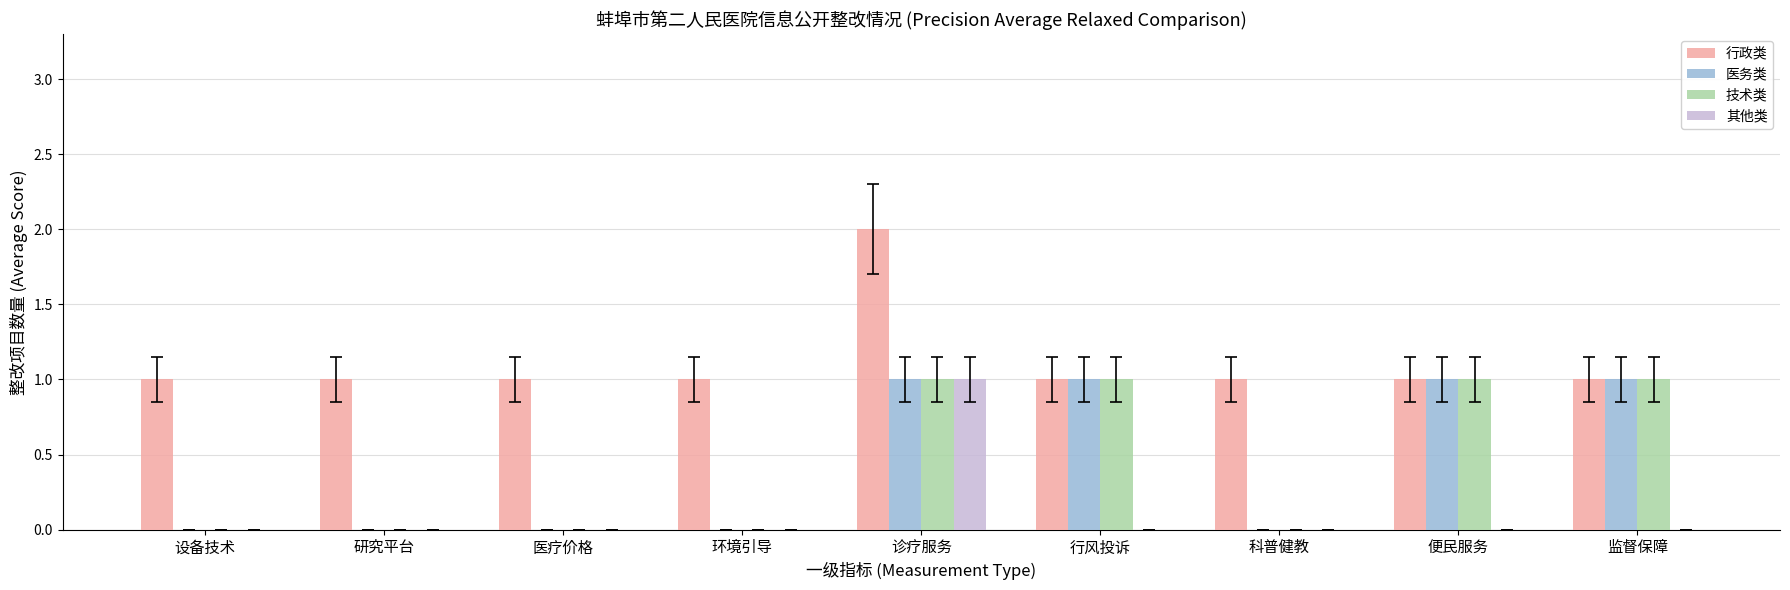

The 其他类 series shows 1 at 诊疗服务. True or false?

True